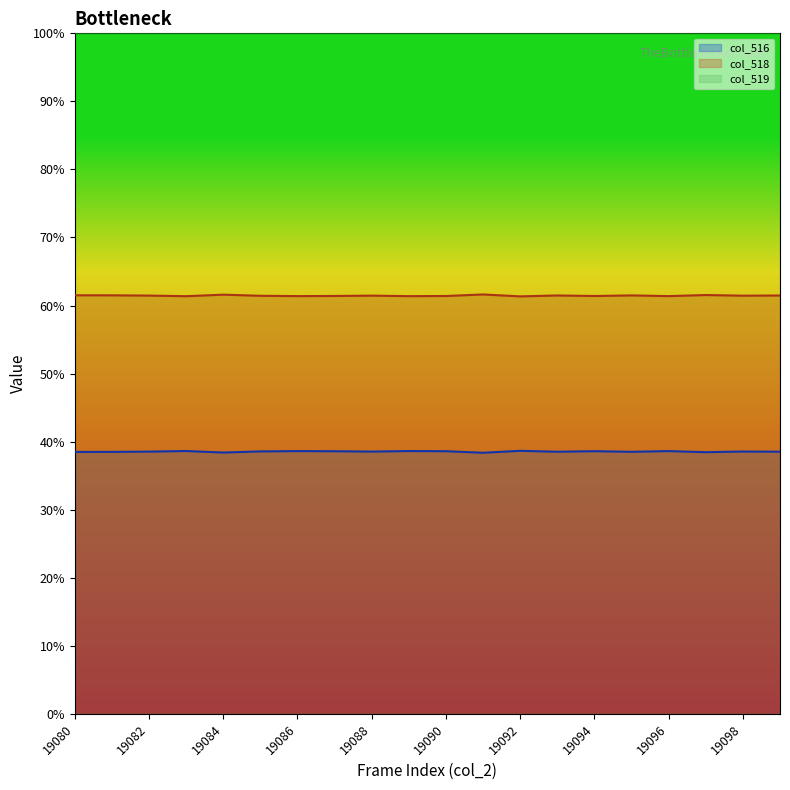

At which label is col_516 closest to 38?

19091